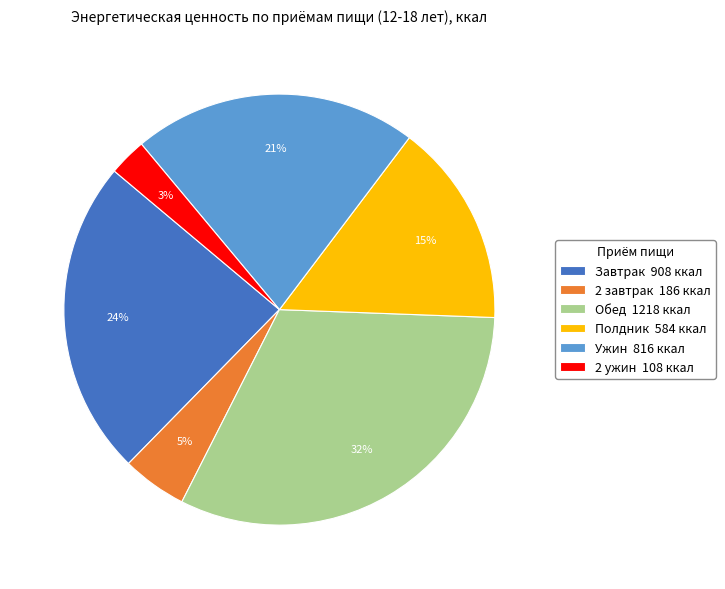

To the nearest percent, what percentage of the pie is Полдник?

15%